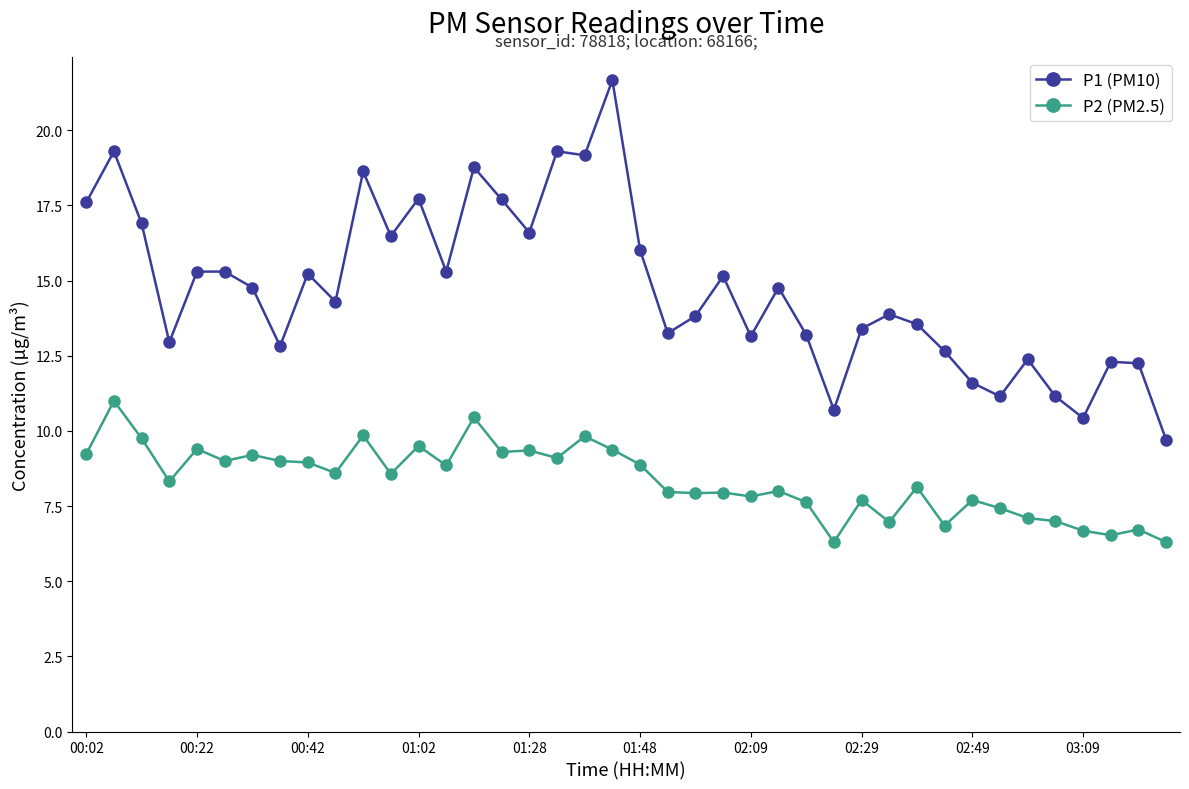

How many lines are shown in the chart?

2